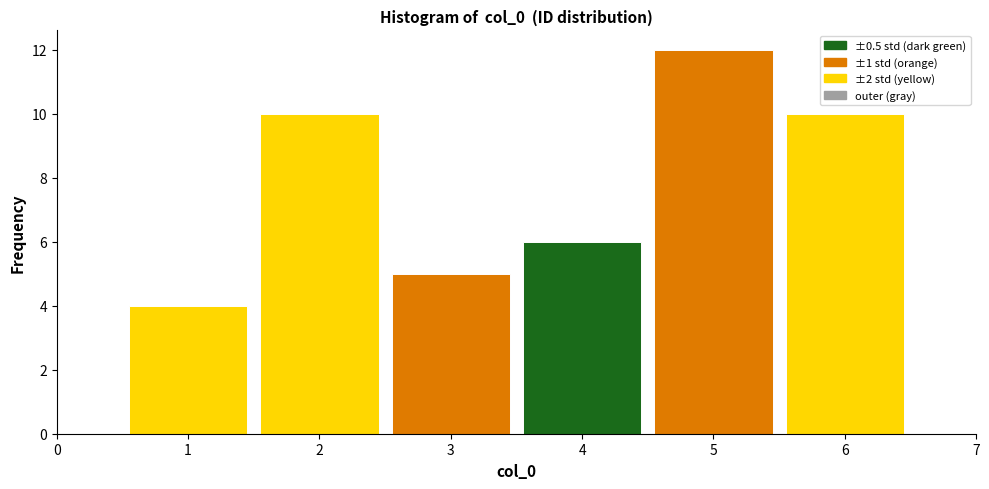

Reading left to right, transcribe this chart: for each bar, give the range it covers on the x-axis and its height. The values are not printed on the chart, so give them approximately, as read against the axis.

0.5 to 1.5: 4
1.5 to 2.5: 10
2.5 to 3.5: 5
3.5 to 4.5: 6
4.5 to 5.5: 12
5.5 to 6.5: 10